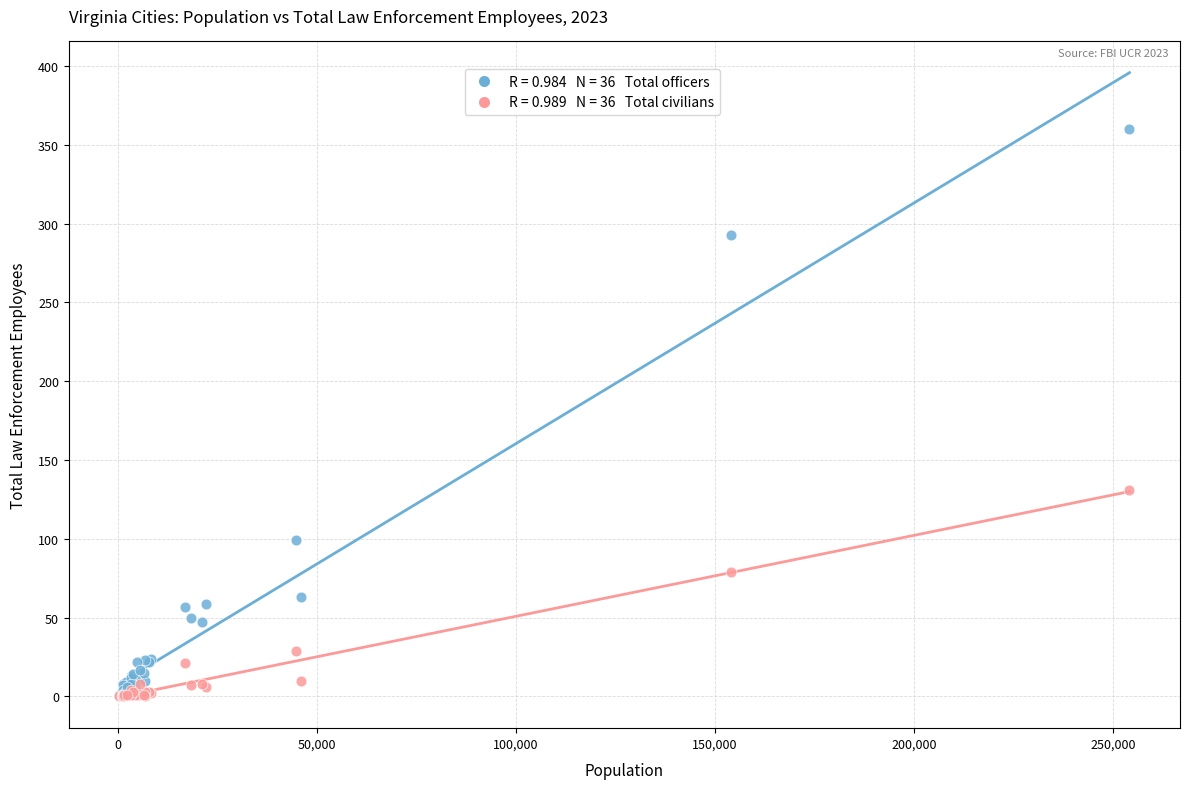

Across all series, what Y value is closest to 180?

131